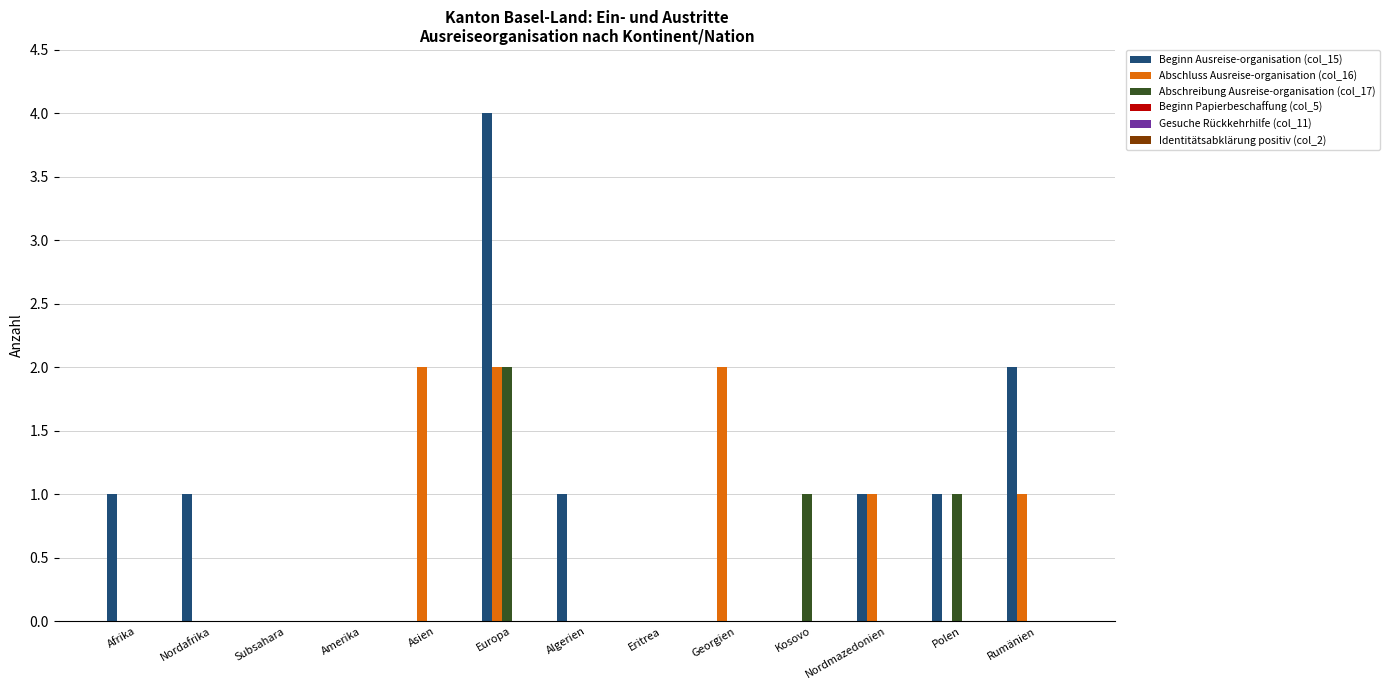

Which series changed the most between Asien and Algerien?

Abschluss Ausreise-organisation (col_16)